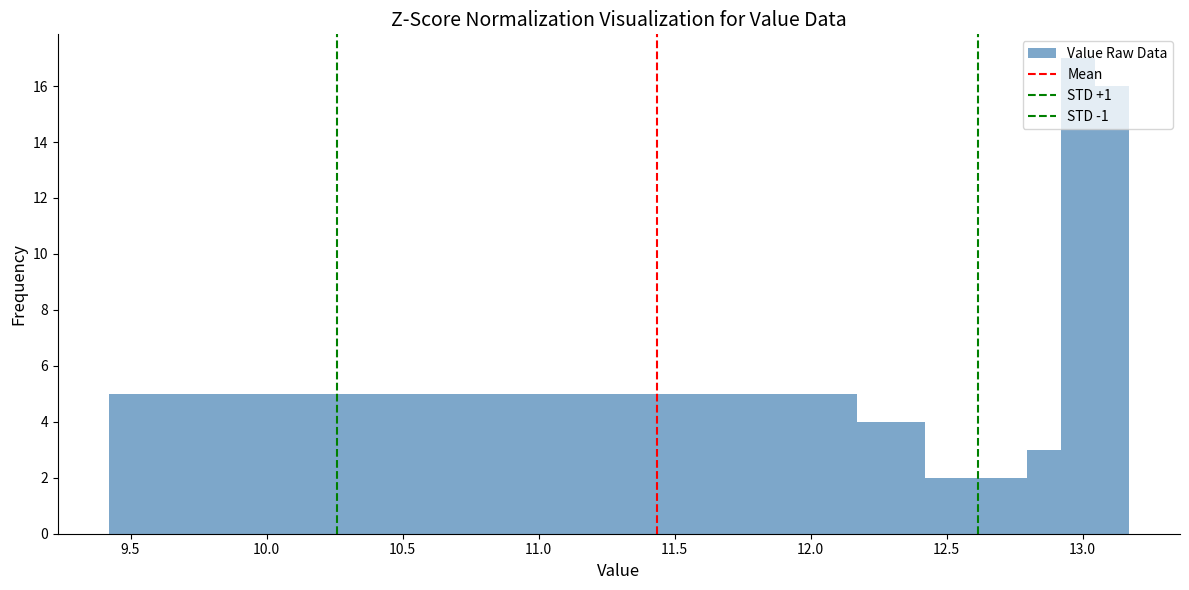

Around what value on the x-axis is the tallest bar? Give the approximate position of its centre, as read against the axis.

13.00